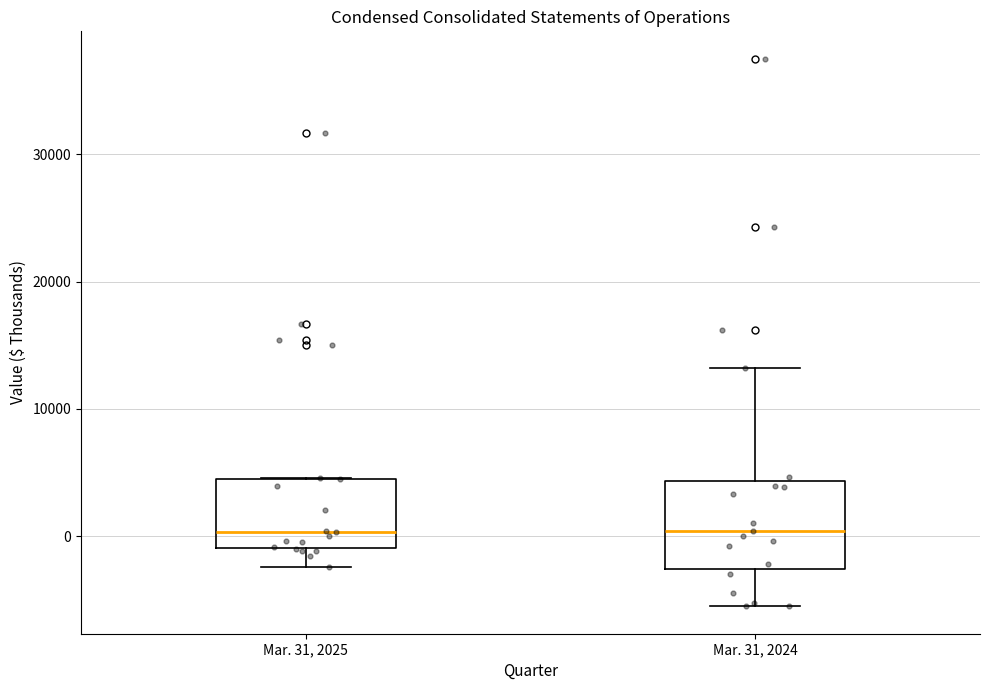

Reading left to right, transcribe this box plot: for each box, give where its median line is, the range the box spans, and where its two whiskers end, as read against the y-axis. The values are not printed on the chart, so give them approximately, as read against the axis.

Mar. 31, 2025: median 0, box -1000 to 5000, whiskers -2000 to 5000
Mar. 31, 2024: median 0, box -3000 to 4000, whiskers -6000 to 13000